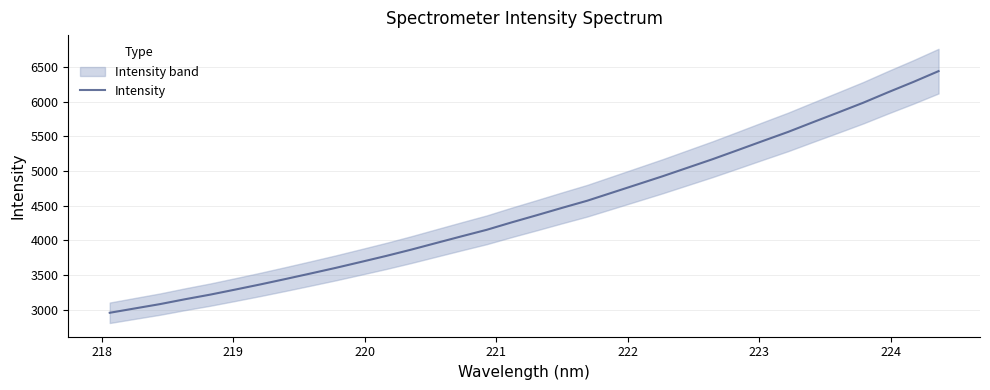

What is the minimum value for Intensity?

2954.8